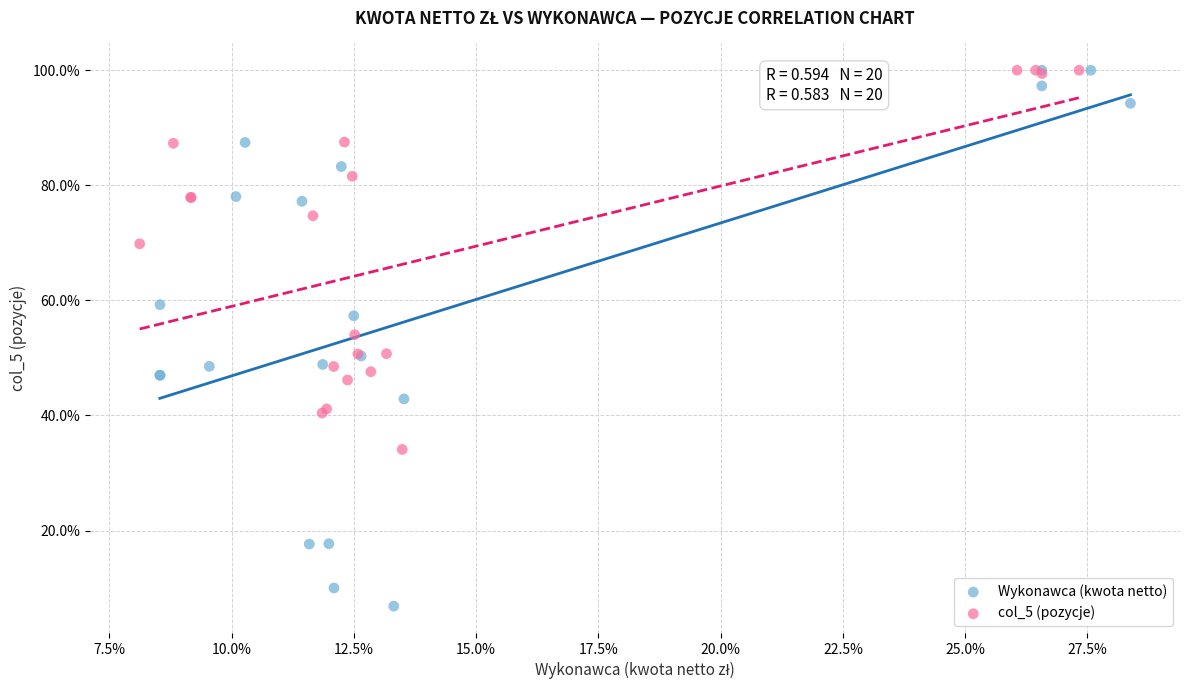

What are all the series names shown in the legend?

Wykonawca (kwota netto), col_5 (pozycje)